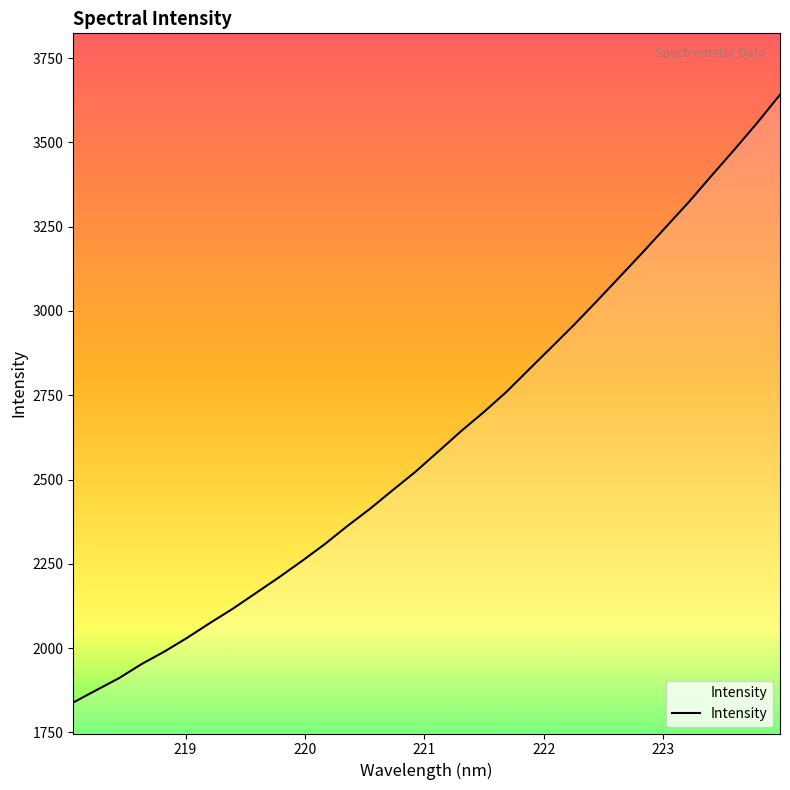

What is the minimum value shown in the chart?

1838.6